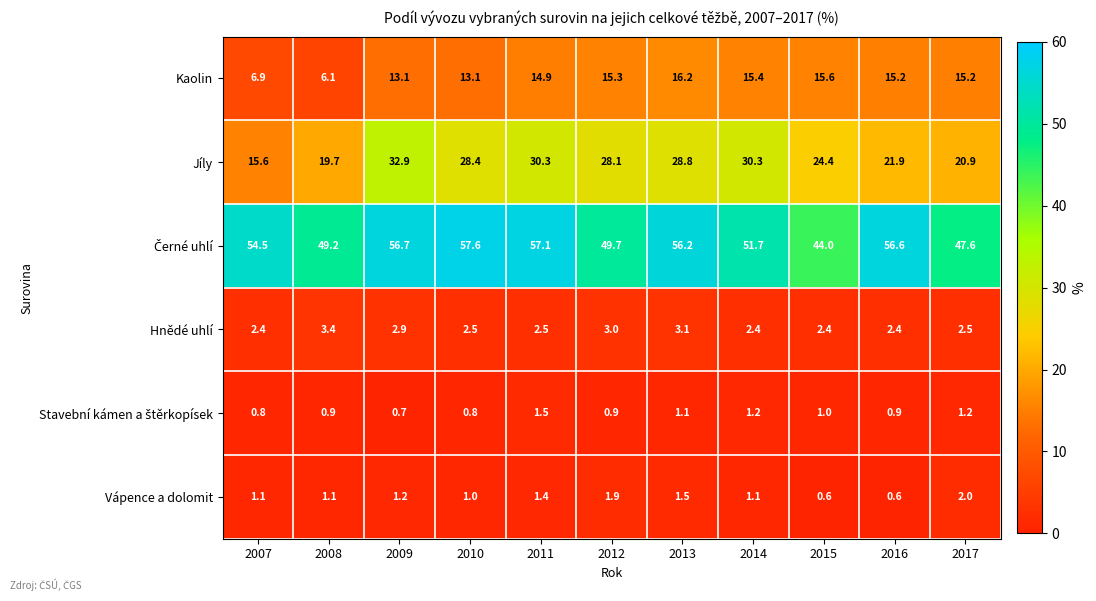

At which category does the chart reach its peak across all series?

2010